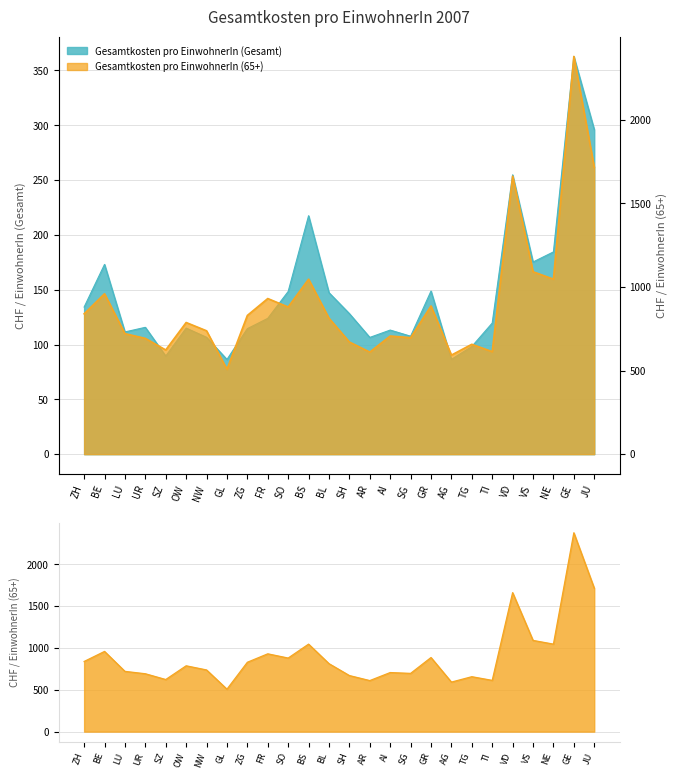

True or false: Gesamtkosten pro EinwohnerIn (Gesamt) and Gesamtkosten pro EinwohnerIn (65+) intersect in this chart.

False